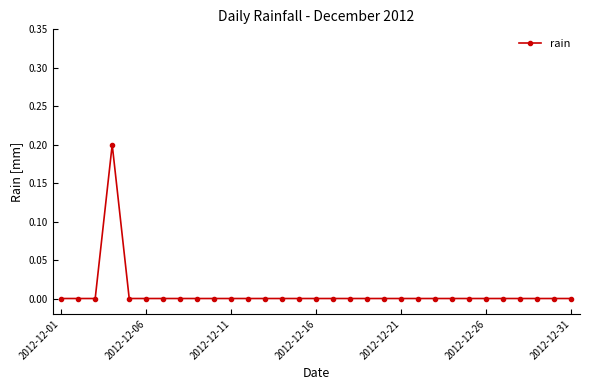

True or false: there are more than 0 points higher than both neighbors.

True